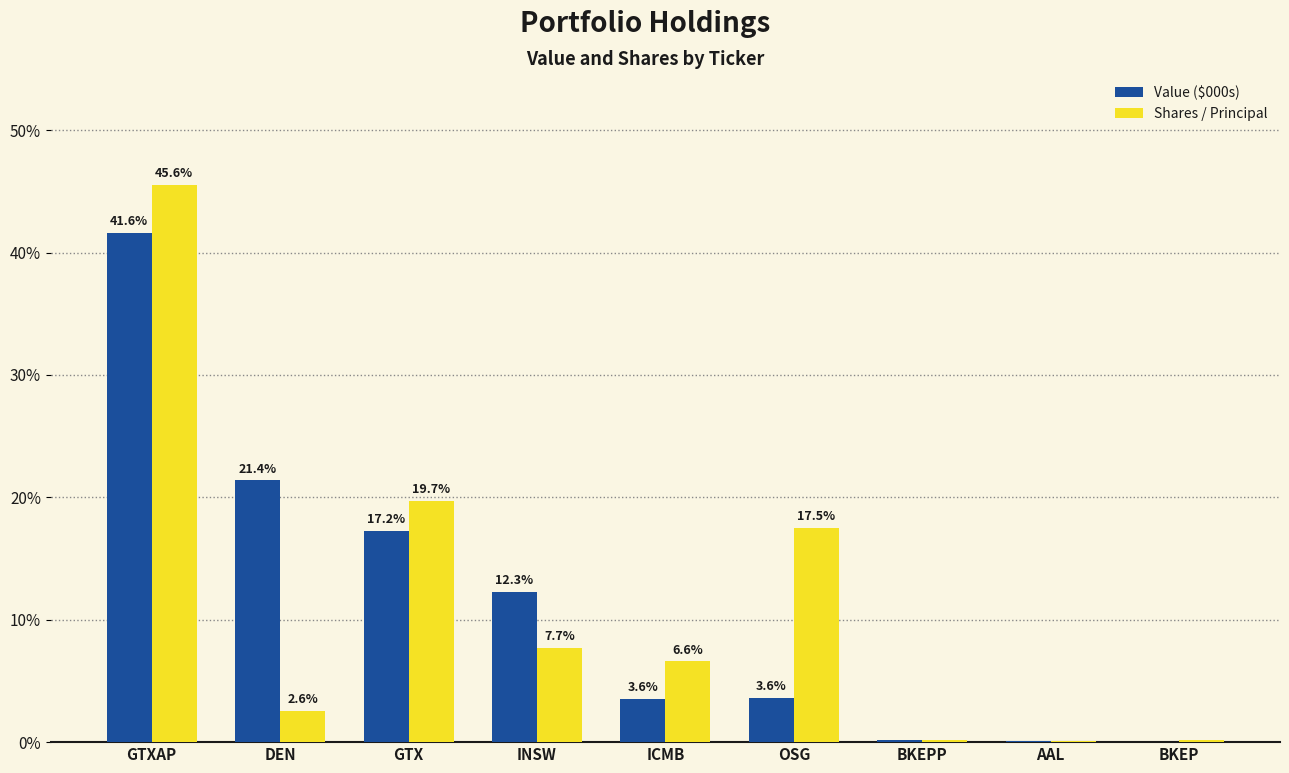

Between GTXAP and AAL, which series saw the biggest shift?

Shares / Principal